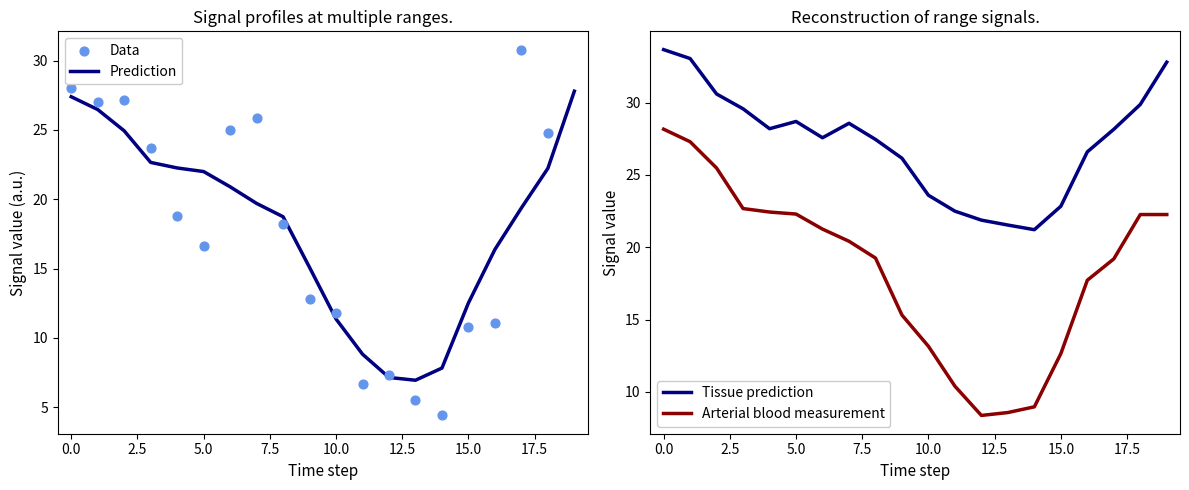

Which series has the widest spread of Y values?

Data